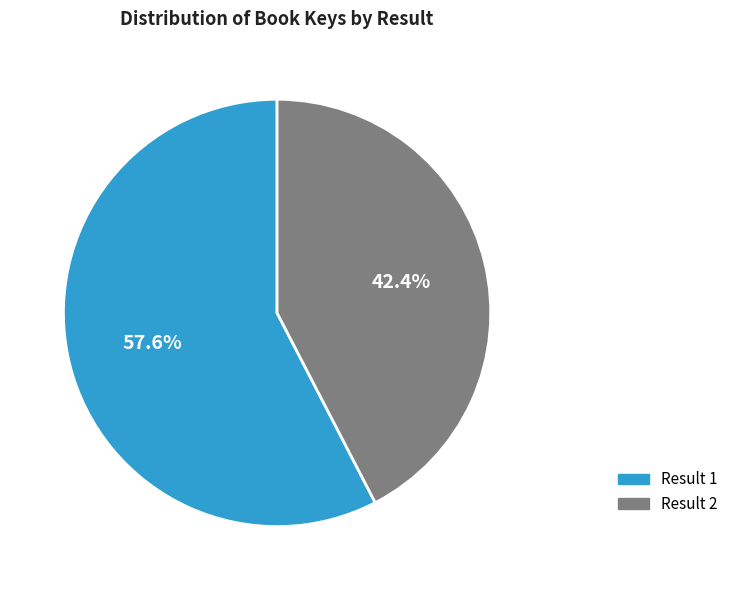

Is there any slice that represents more than half of the pie?

Yes